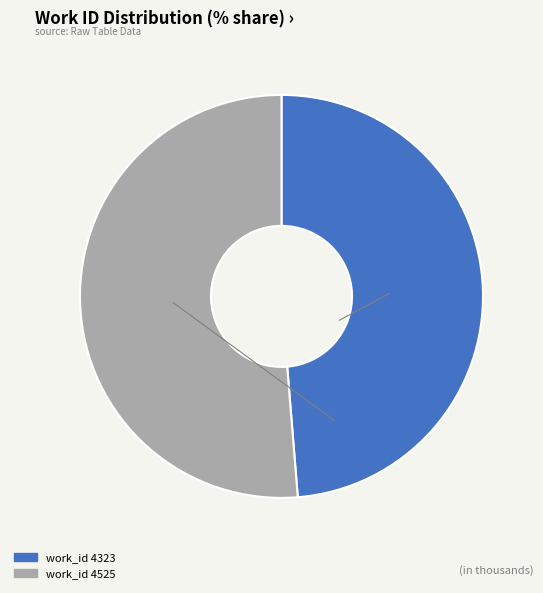

Is there any slice that represents more than half of the pie?

Yes